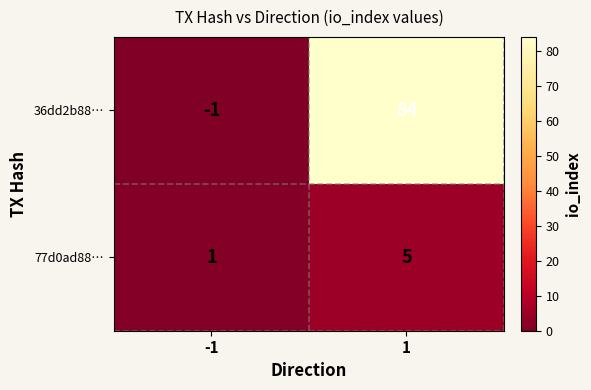

What is the difference between the maximum and minimum values in the 36dd2b88… series?

85